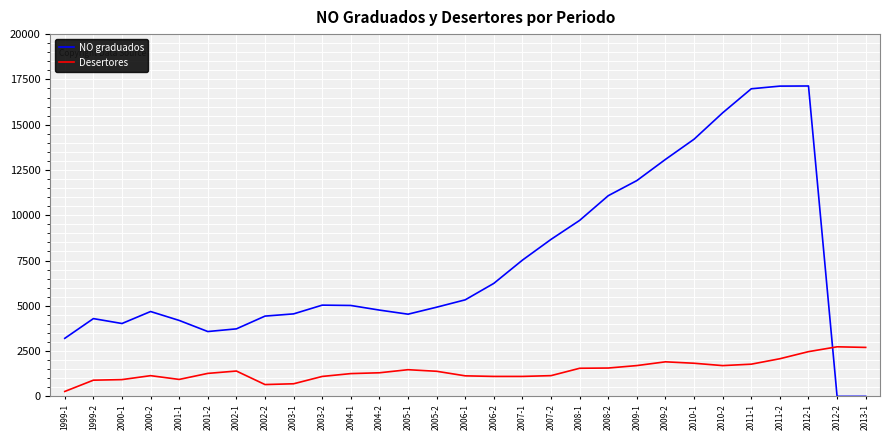

List the series in order of their overall mean, highest first.

NO graduados, Desertores